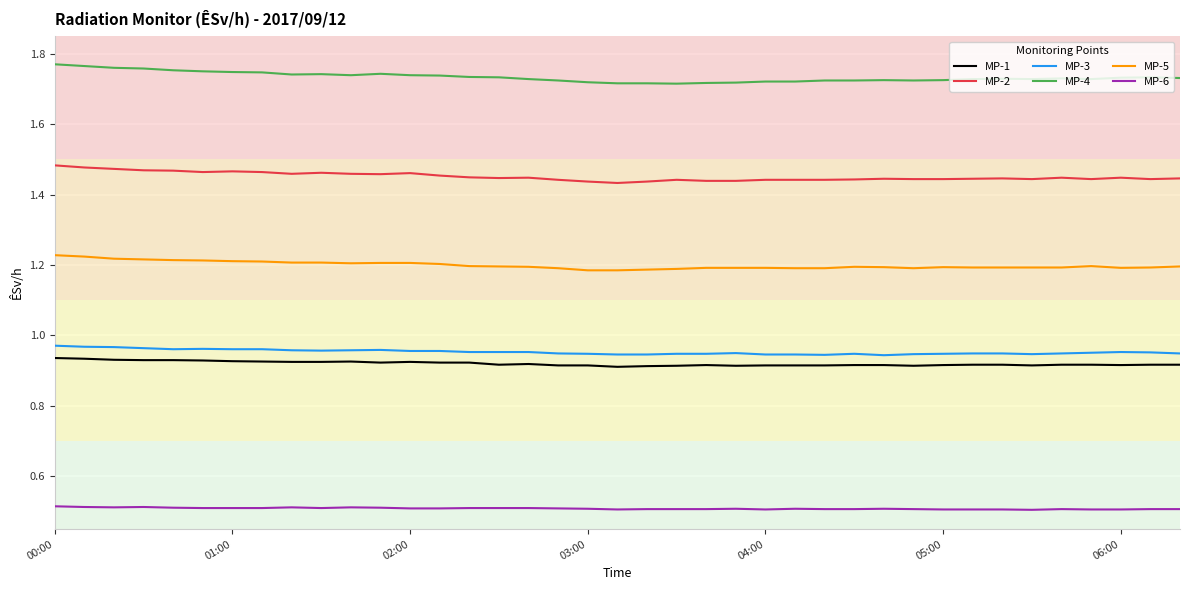

How many MP-2 values are between 1 and 2?

39